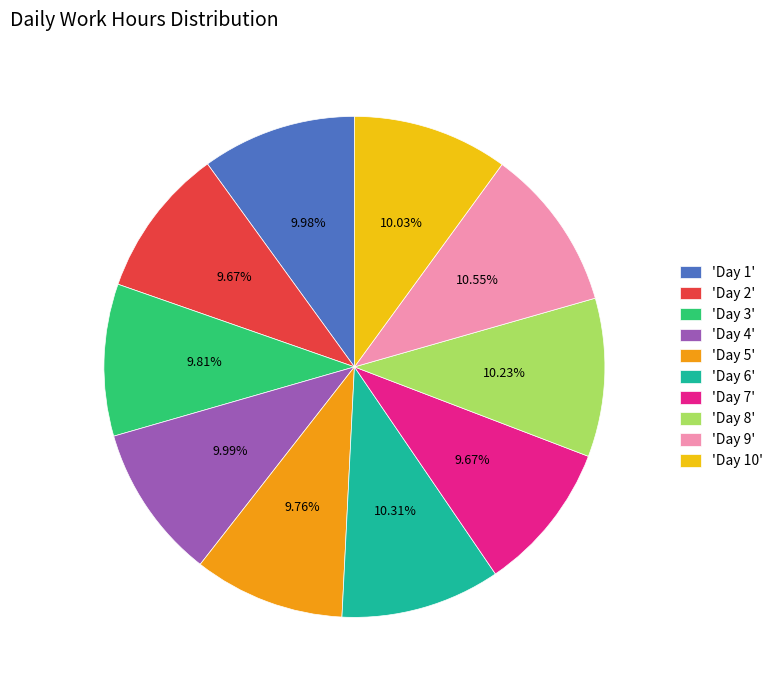

To the nearest percent, what is the average slice percentage?

10%